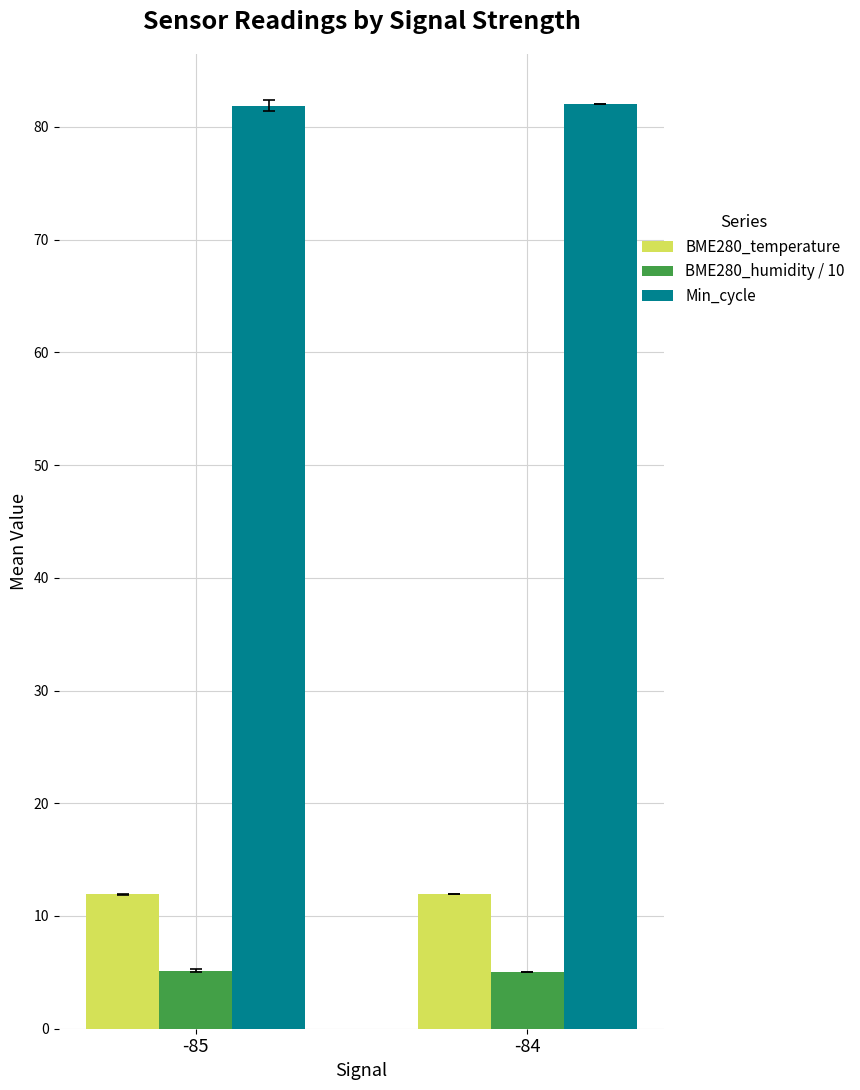

What is the smallest value displayed?

5.0